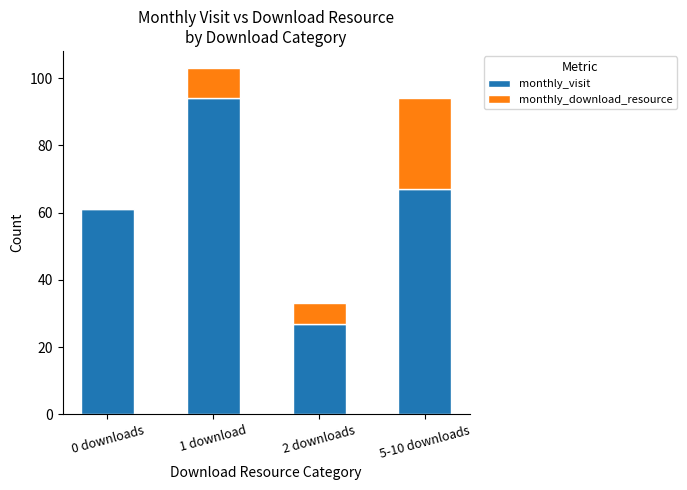

The value of monthly_visit at 0 downloads is 61. True or false?

True